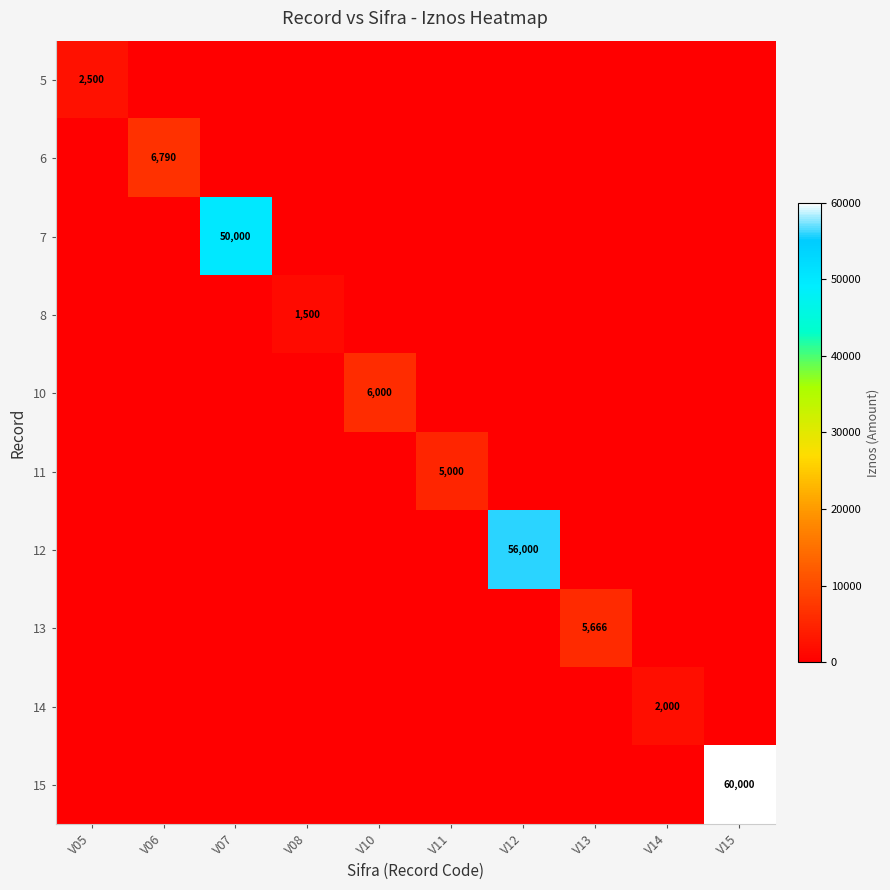

What is the spread (max minus min) of values at V08?

1500.0